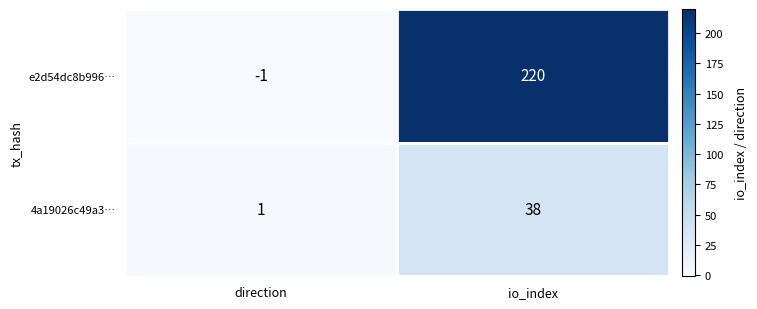

What is the difference between the e2d54dc8b996… values at io_index and direction?

221